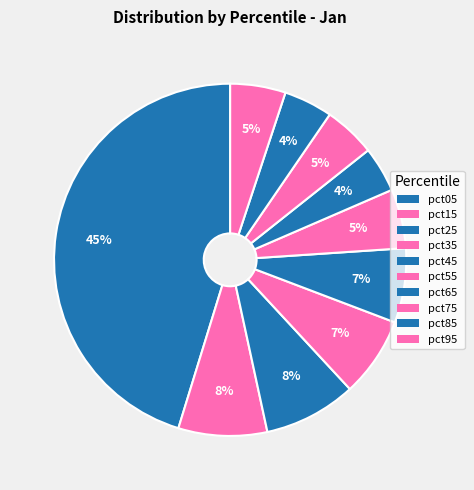

How many slices are in this pie chart?

10